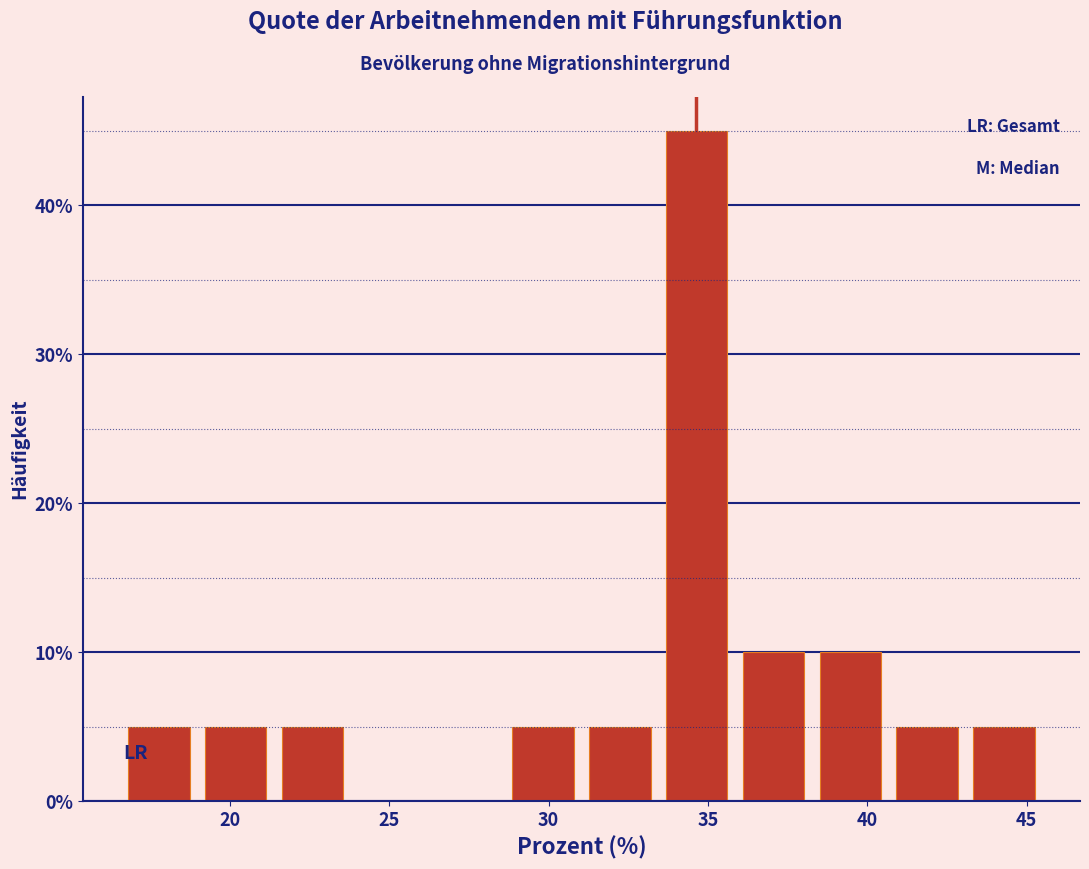

Reading left to right, list every bar in this chart as the range it spans on the x-axis followed by its height. Neither the bar edges nor the heights are printed on the chart, so give them approximately, as read against the axes.

16.5 to 19.0: 5
19.0 to 21.5: 5
21.5 to 24.0: 5
24.0 to 26.0: 0
26.0 to 28.5: 0
28.5 to 31.0: 5
31.0 to 33.5: 5
33.5 to 36.0: 45
36.0 to 38.5: 10
38.5 to 40.5: 10
40.5 to 43.0: 5
43.0 to 45.5: 5